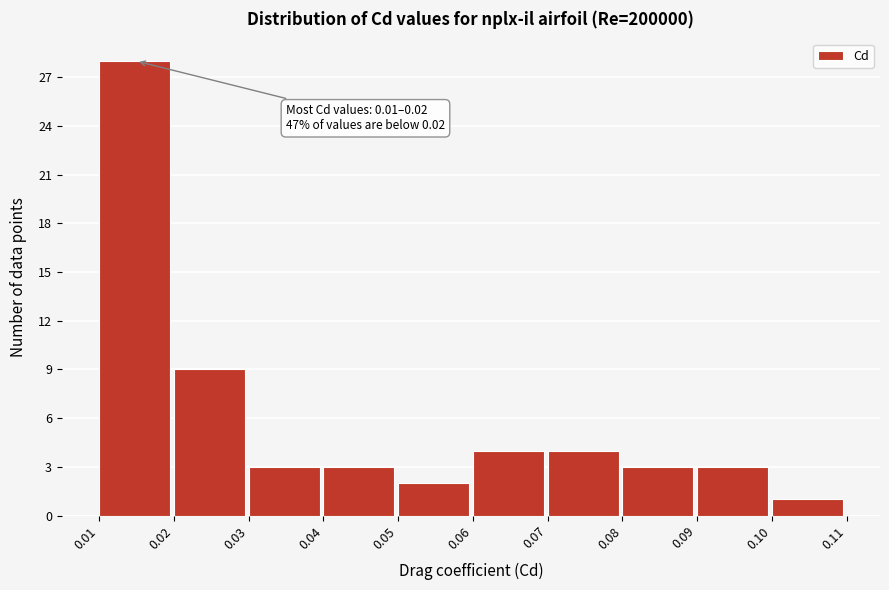

Which range on the x-axis has the tallest bar?

0.01 to 0.02